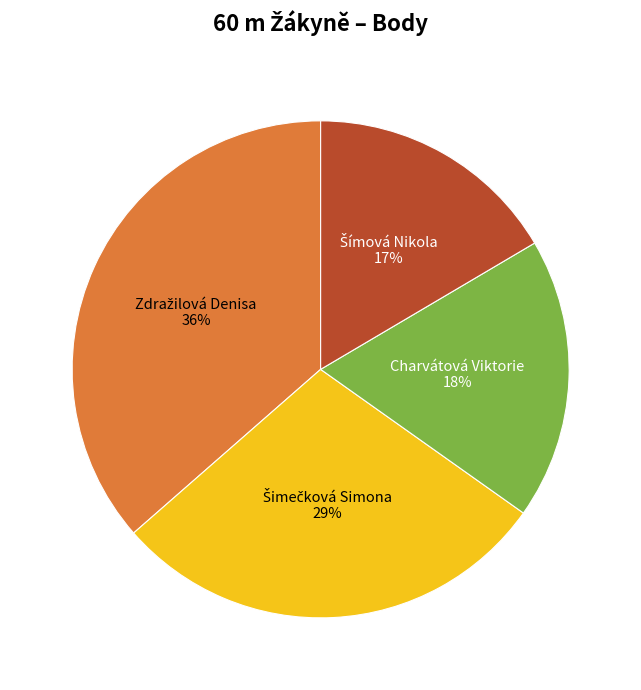

Does any single category account for the majority?

No